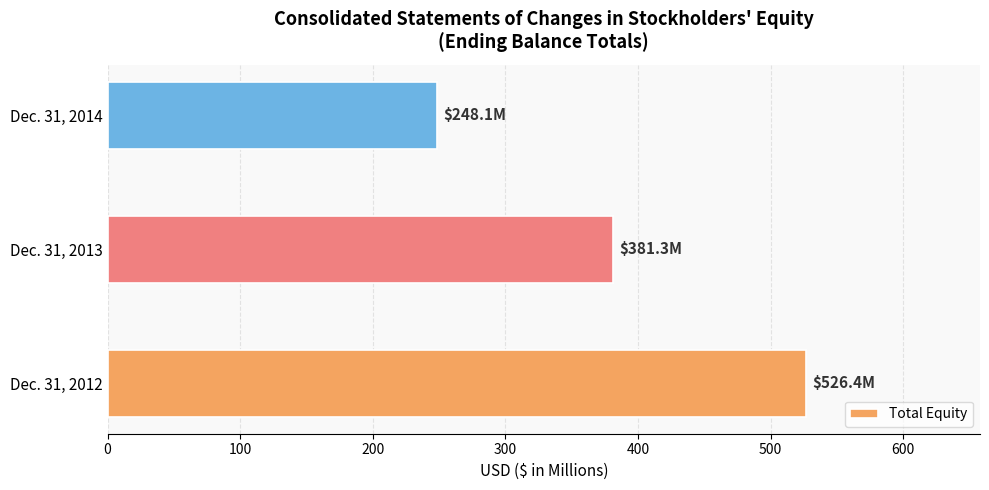

At which category does the chart reach its minimum across all series?

Dec. 31, 2014